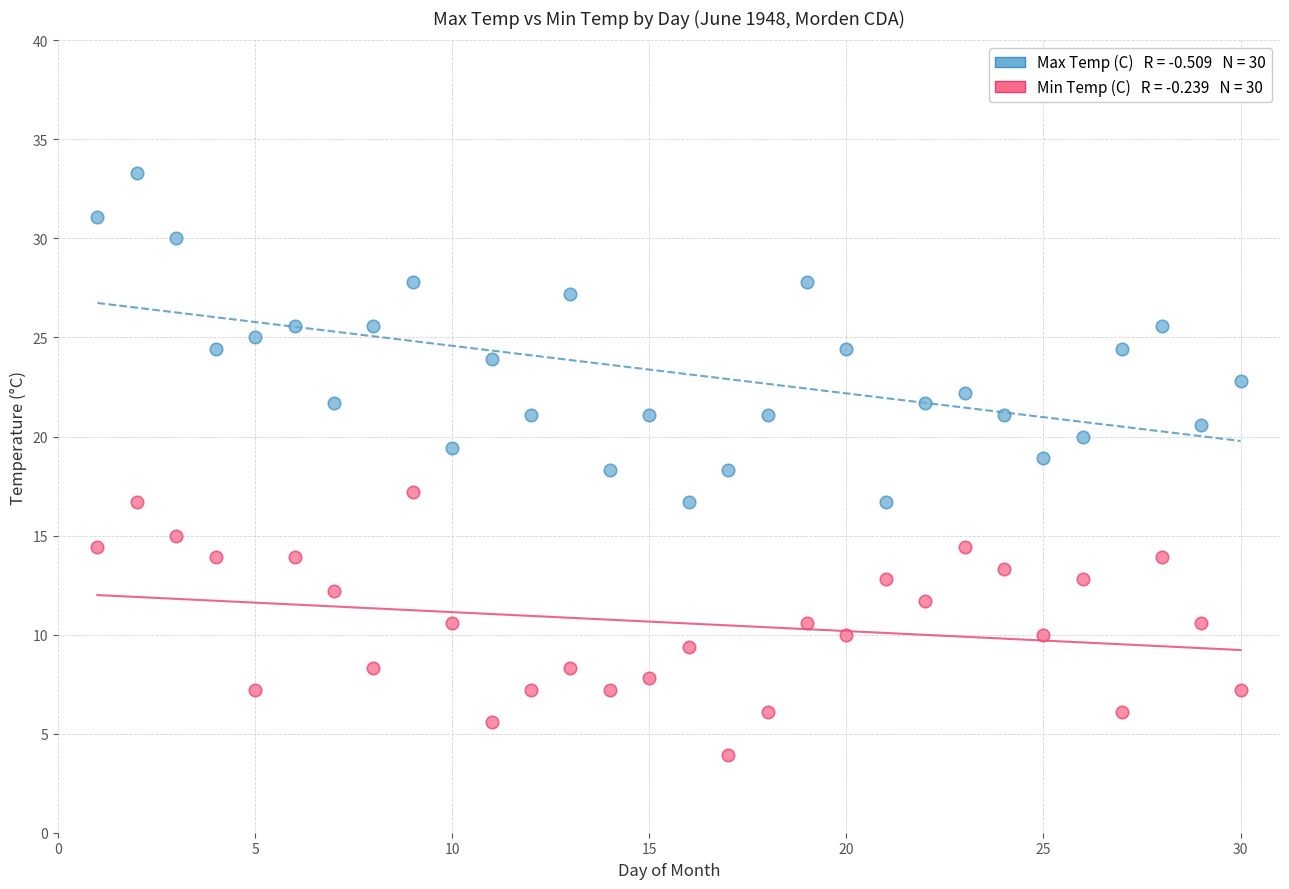

Across all data points, what is the range of X values (max minus min)?

29.0